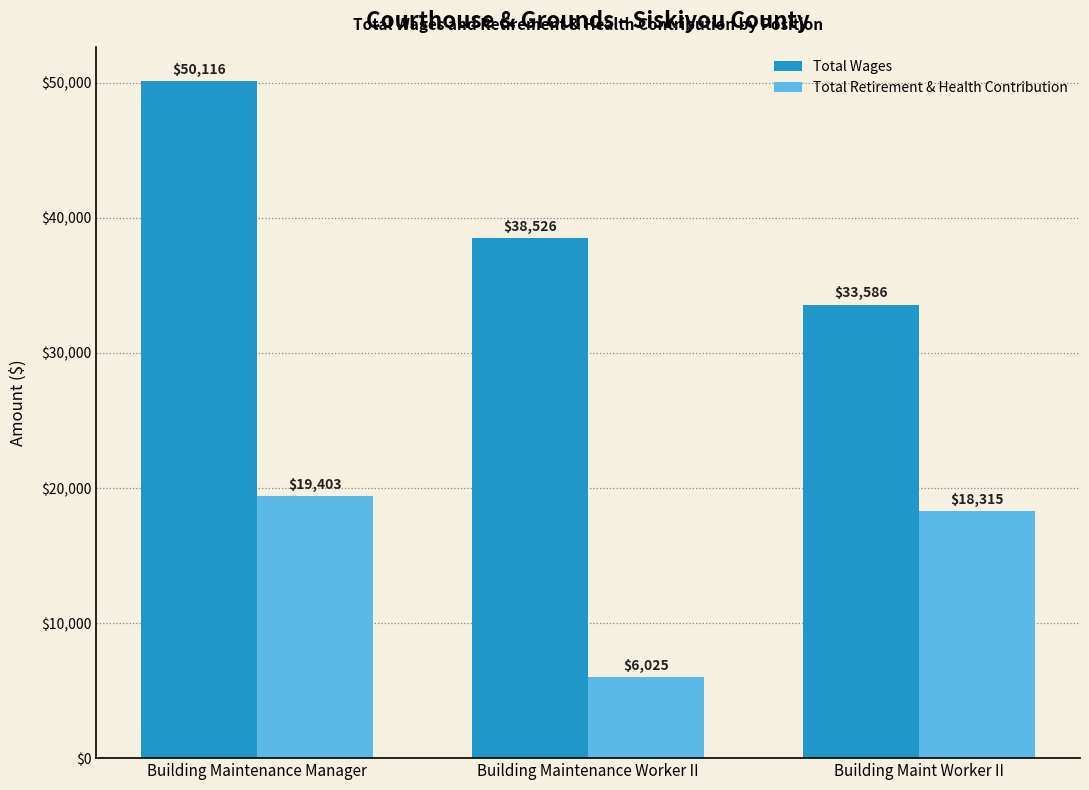

Does the chart contain any negative values?

No